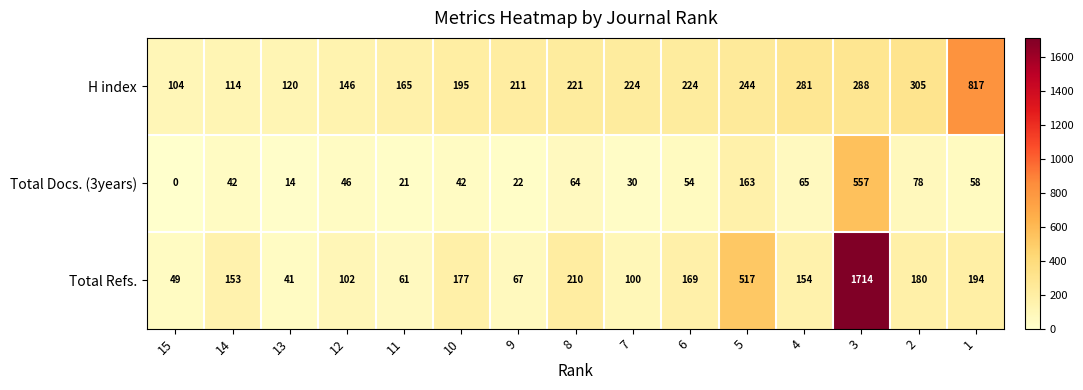

The value of Total Refs. at 9 is 67. True or false?

True